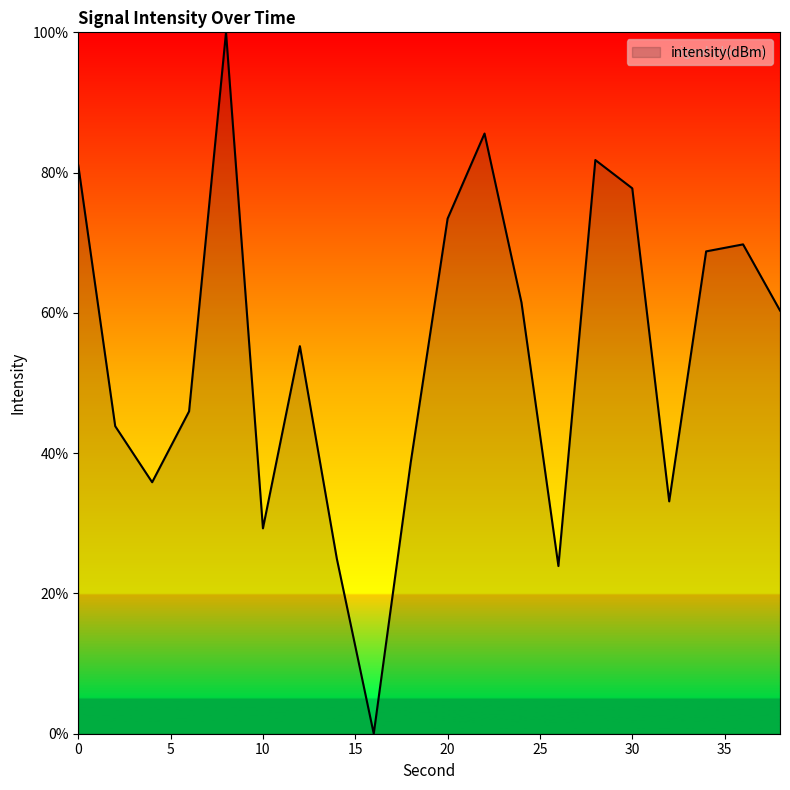

What is the maximum value shown in the chart?

100.0